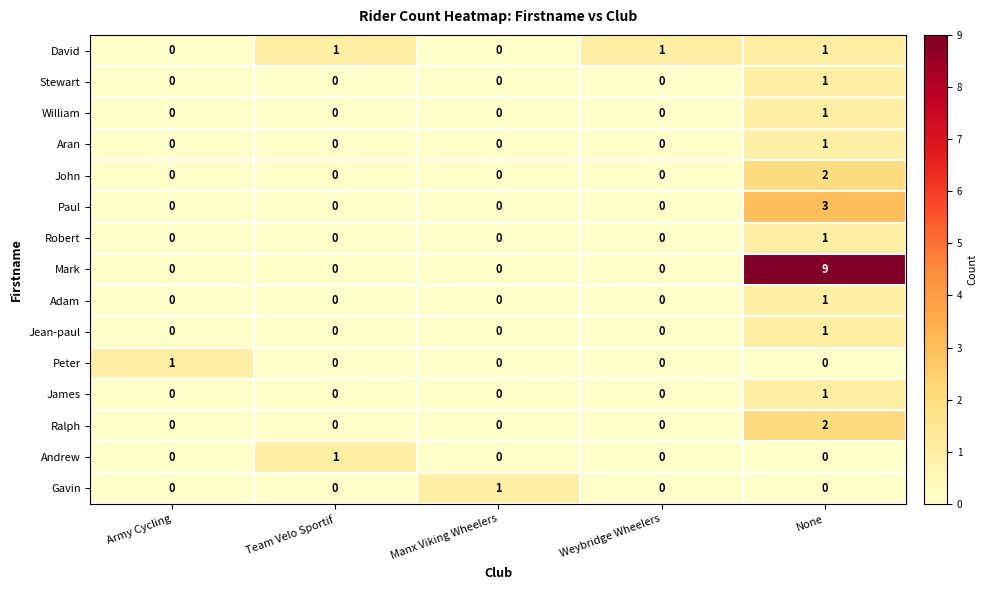

Count the David values in the range 0 to 1.

5